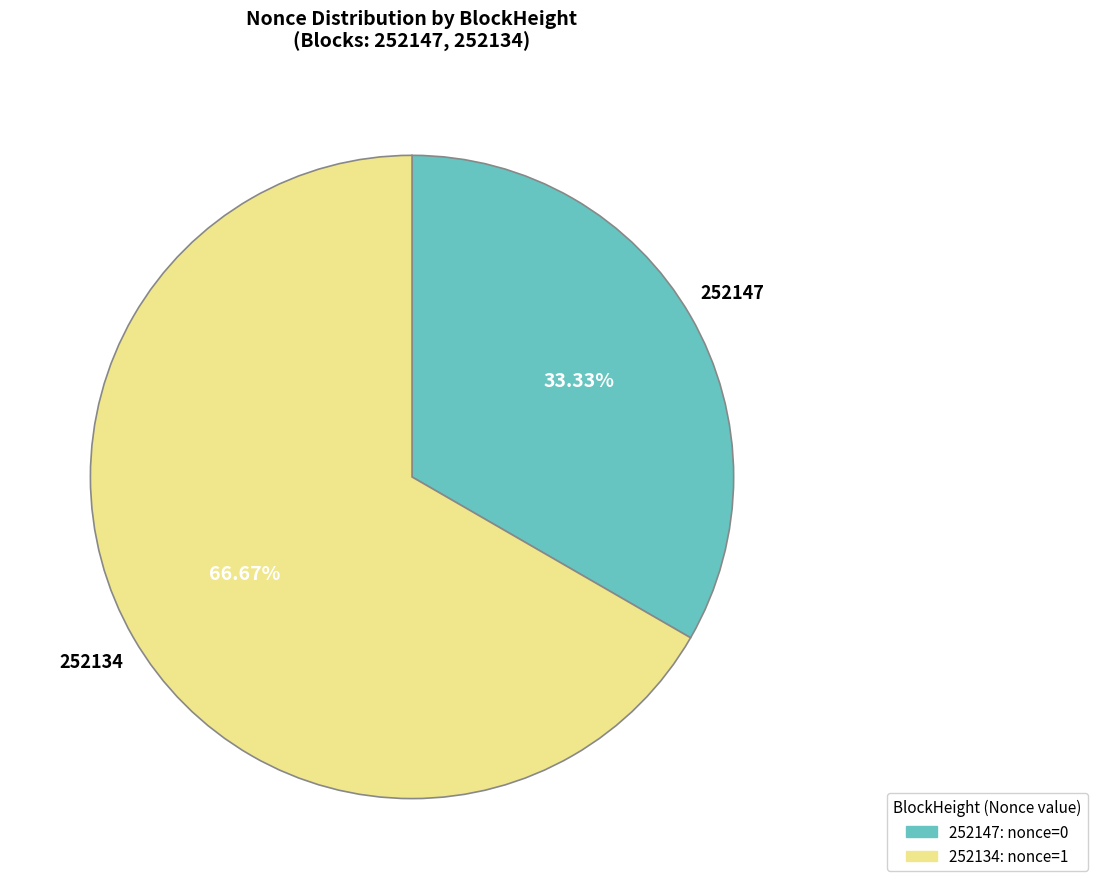

To the nearest percent, what portion does 252134 represent?

67%